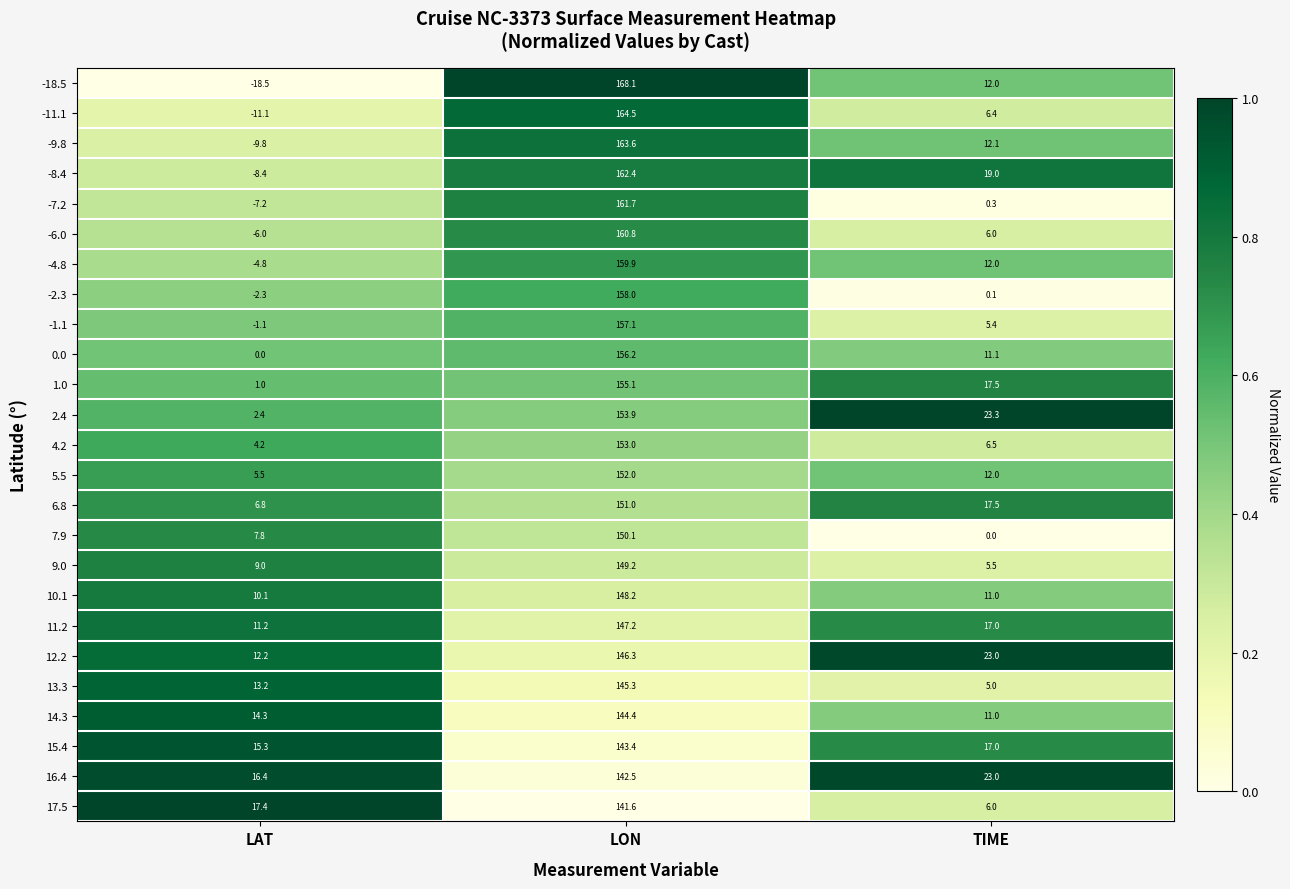

True or false: 13.3 has a value of 145.3 at LON.

True